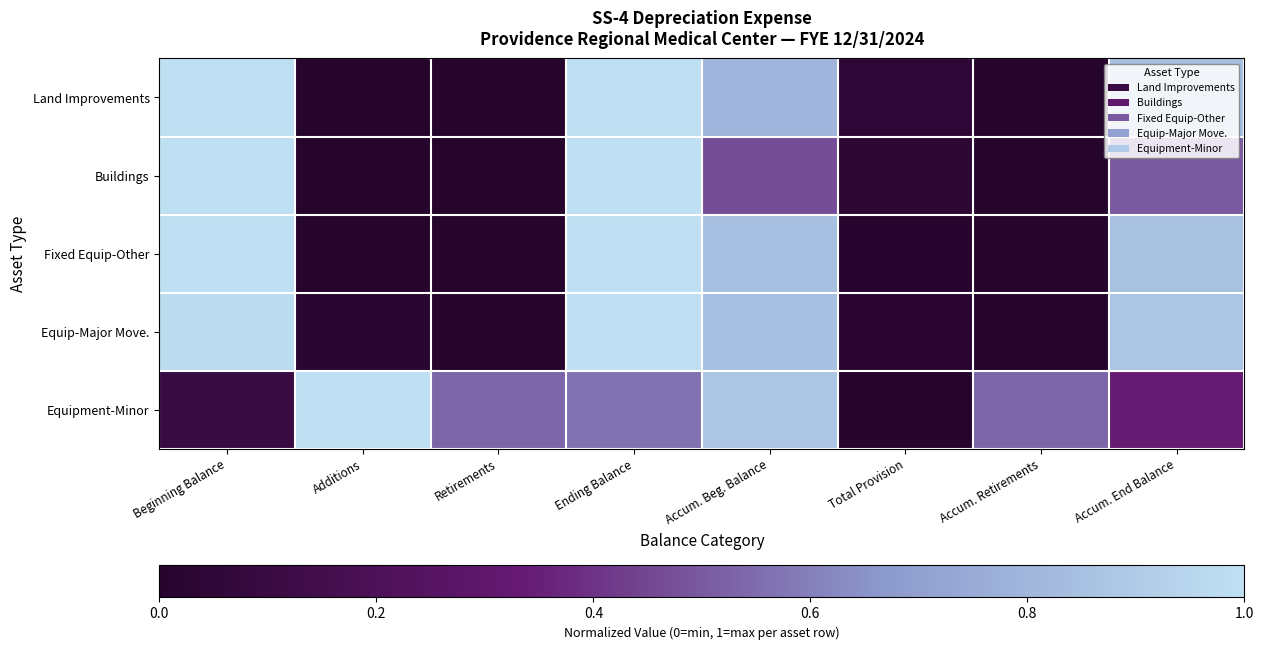

Which label corresponds to the smallest value in the chart?

Additions